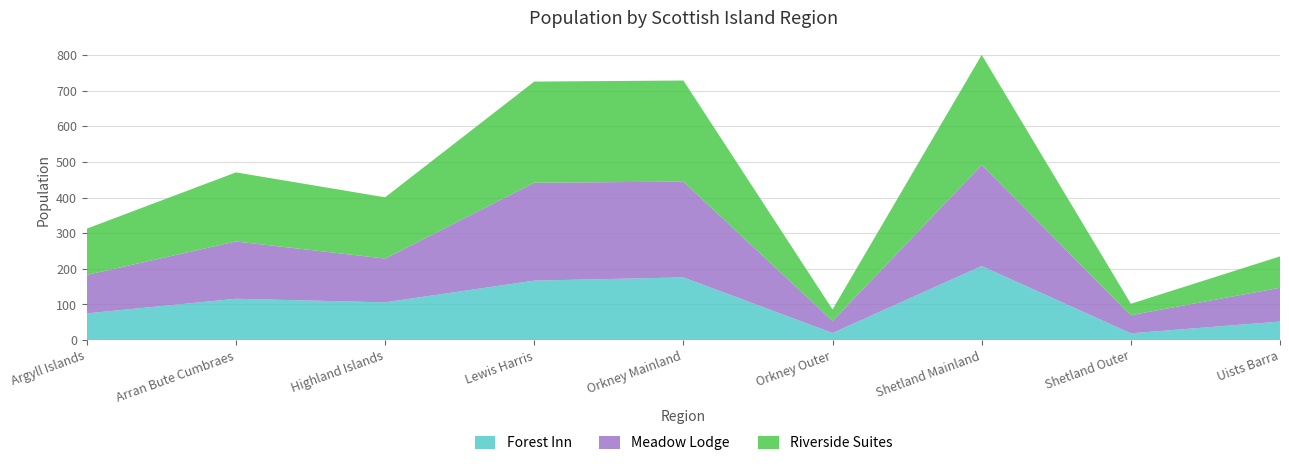

What is the maximum value for Forest Inn?

208